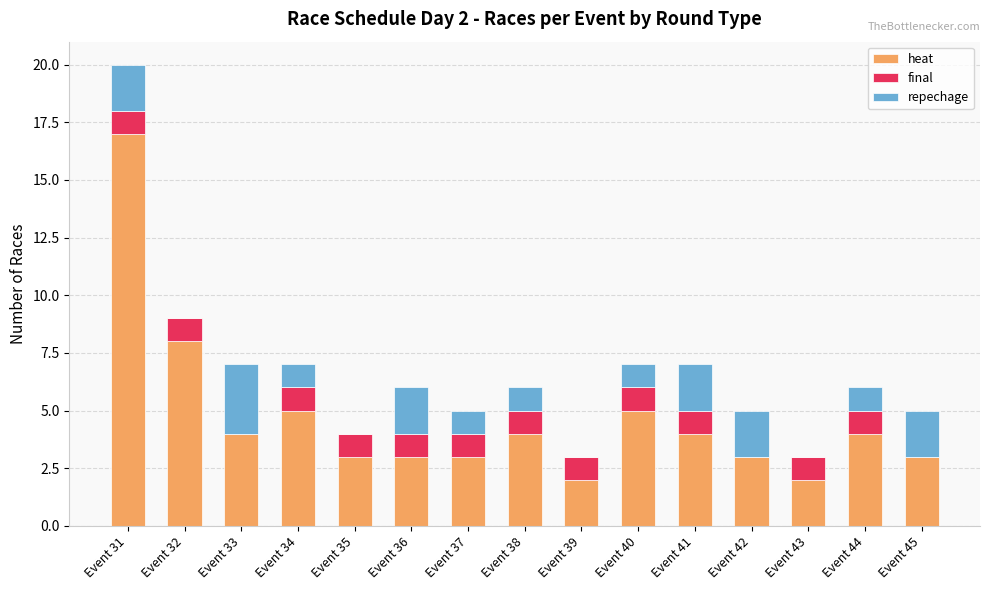

What is the average value of the heat series?

5